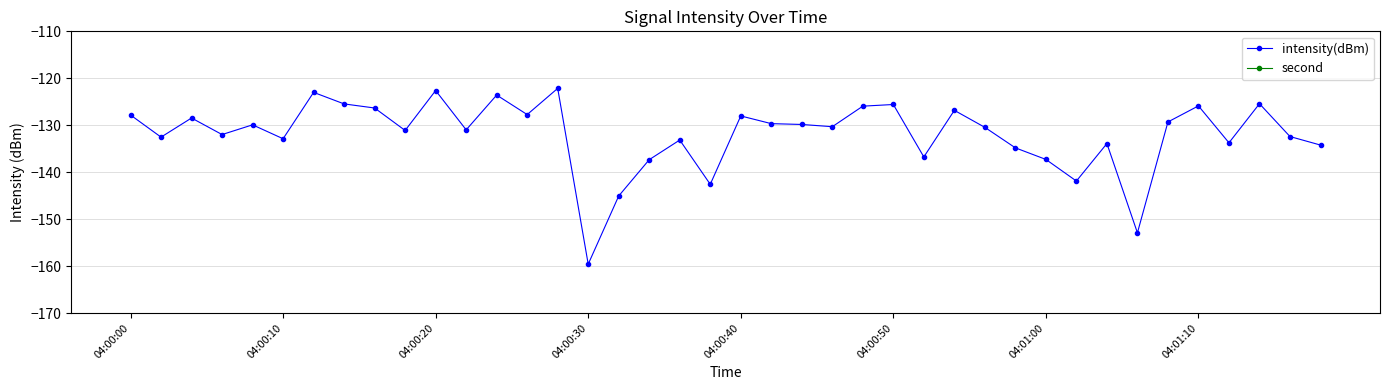

Does the chart have visible grid lines?

Yes